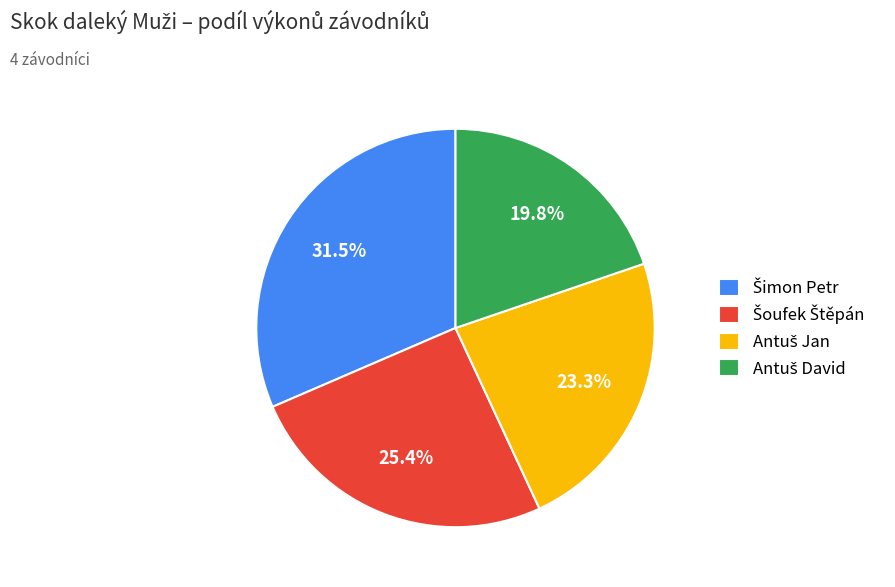

Is there any slice that represents more than half of the pie?

No